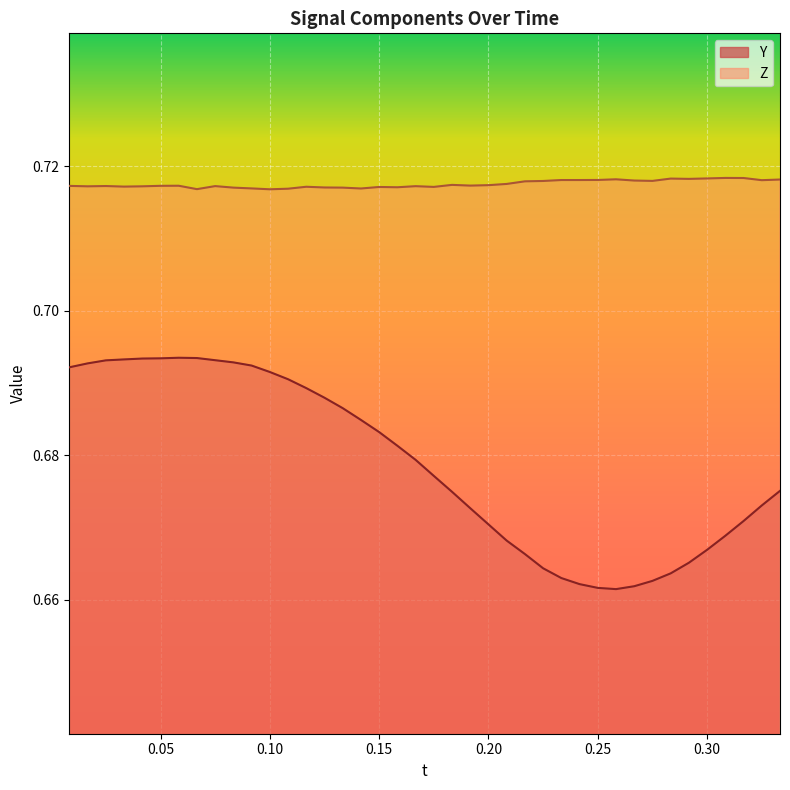

True or false: Y and Z intersect in this chart.

False